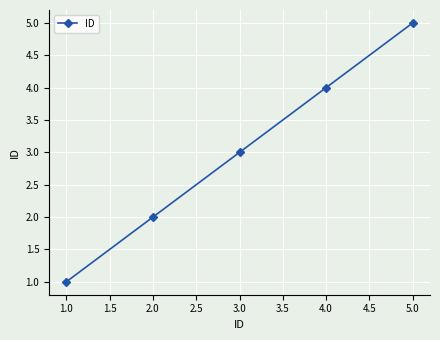

Is it true that the value at 1.0 is 0?

False